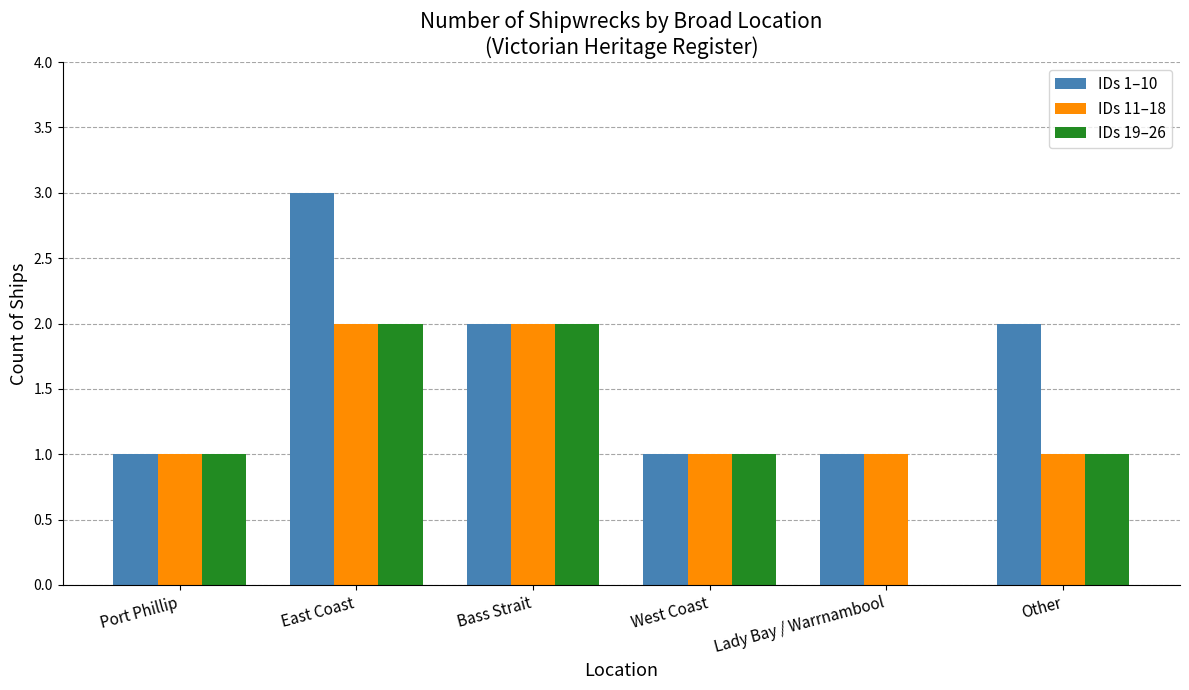

What is the highest value of the IDs 1–10 series?

3